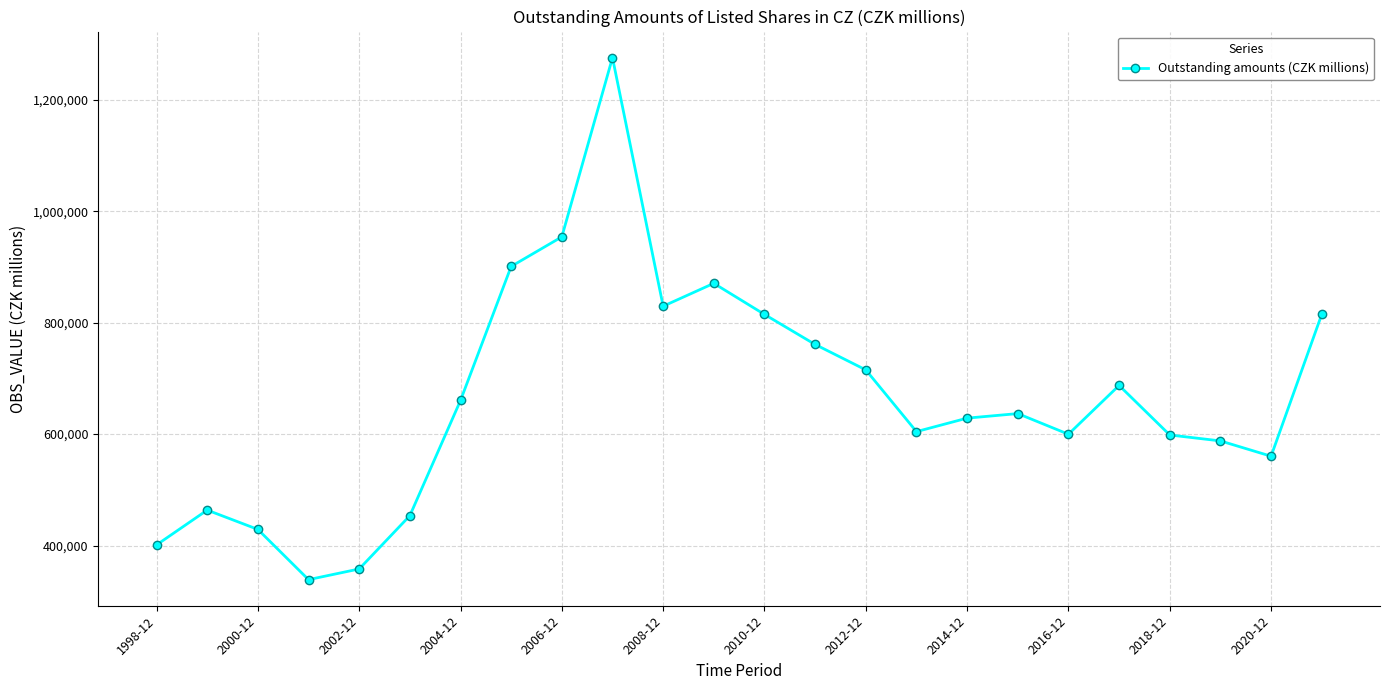

What is the value of the 16th point from the left?

604386.0